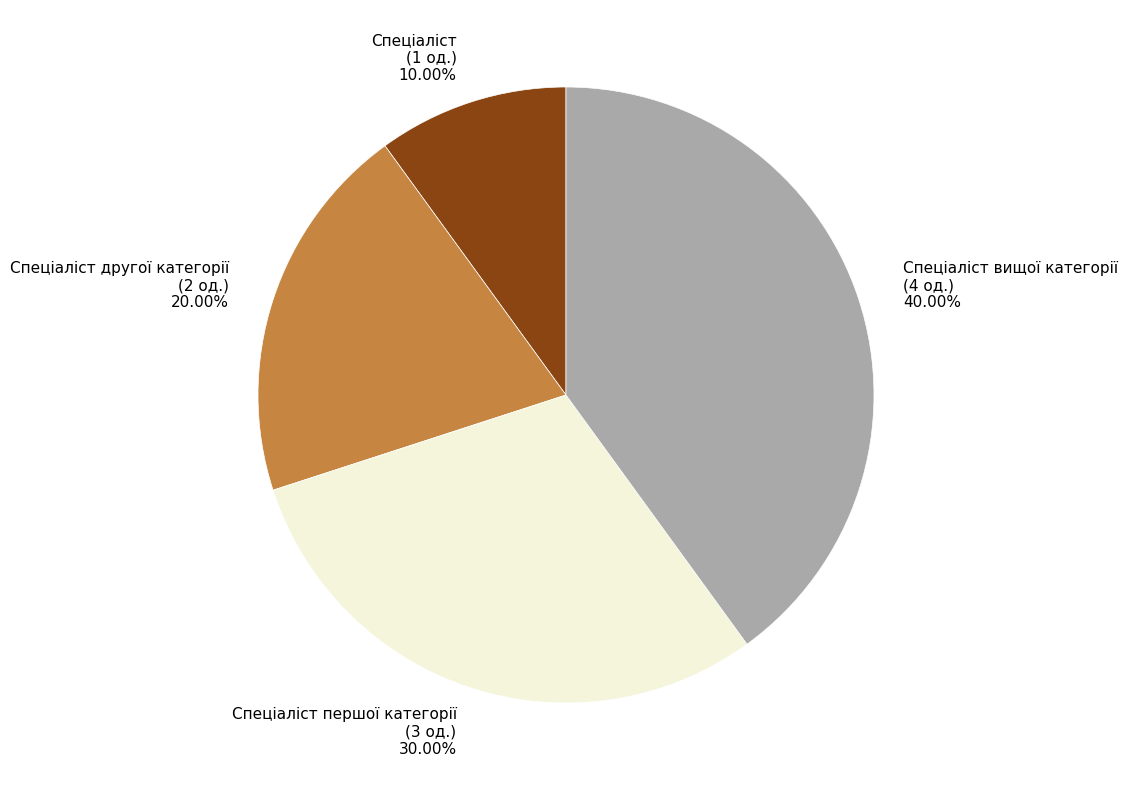

Is there any slice that represents more than half of the pie?

No